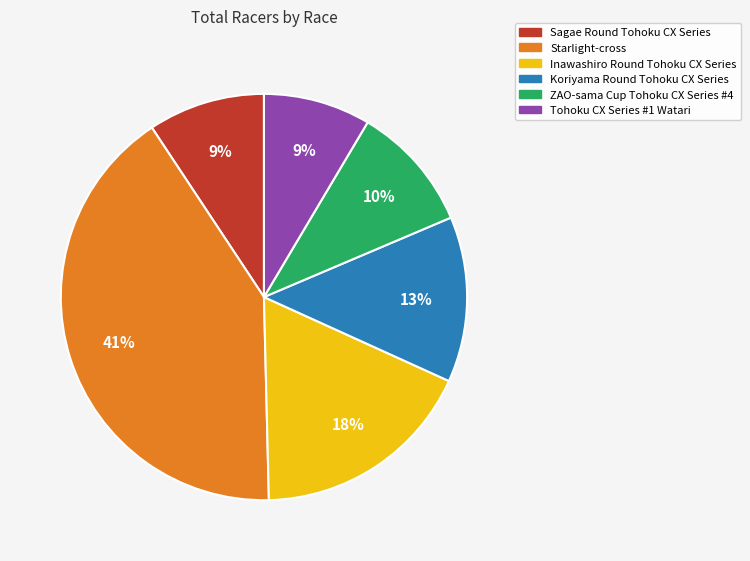

Is the sum of Starlight-cross and Koriyama Round Tohoku CX Series greater than half?

Yes